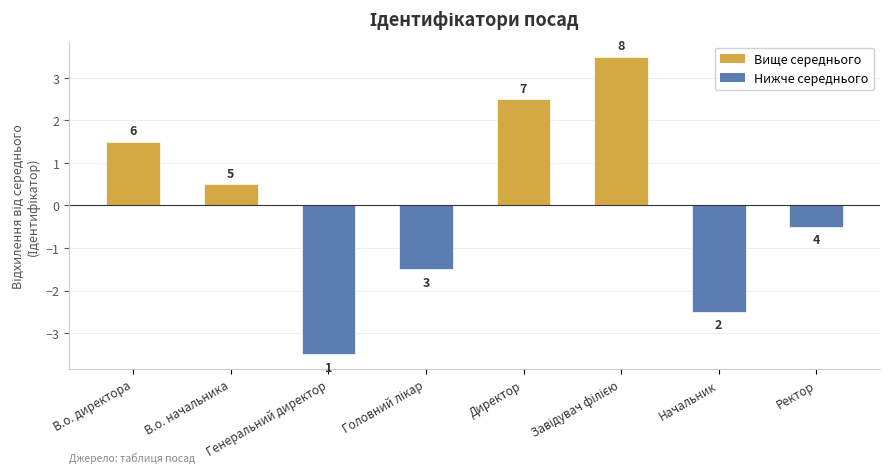

Rank the categories by value from lowest to highest.

Генеральний директор, Начальник, Головний лікар, Ректор, В.о. начальника, В.о. директора, Директор, Завідувач філією